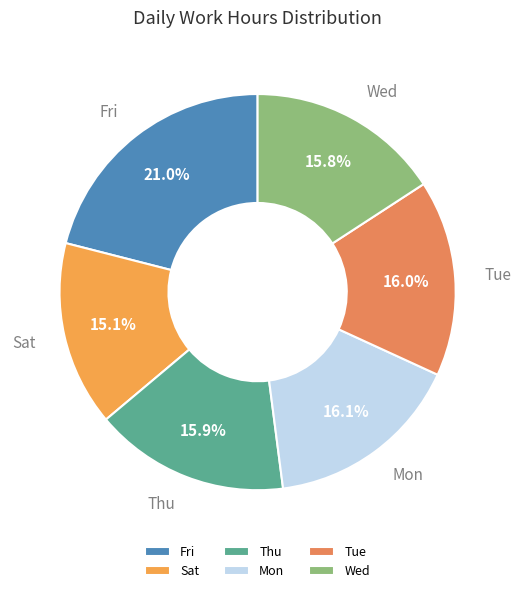

Is there any slice that represents more than half of the pie?

No